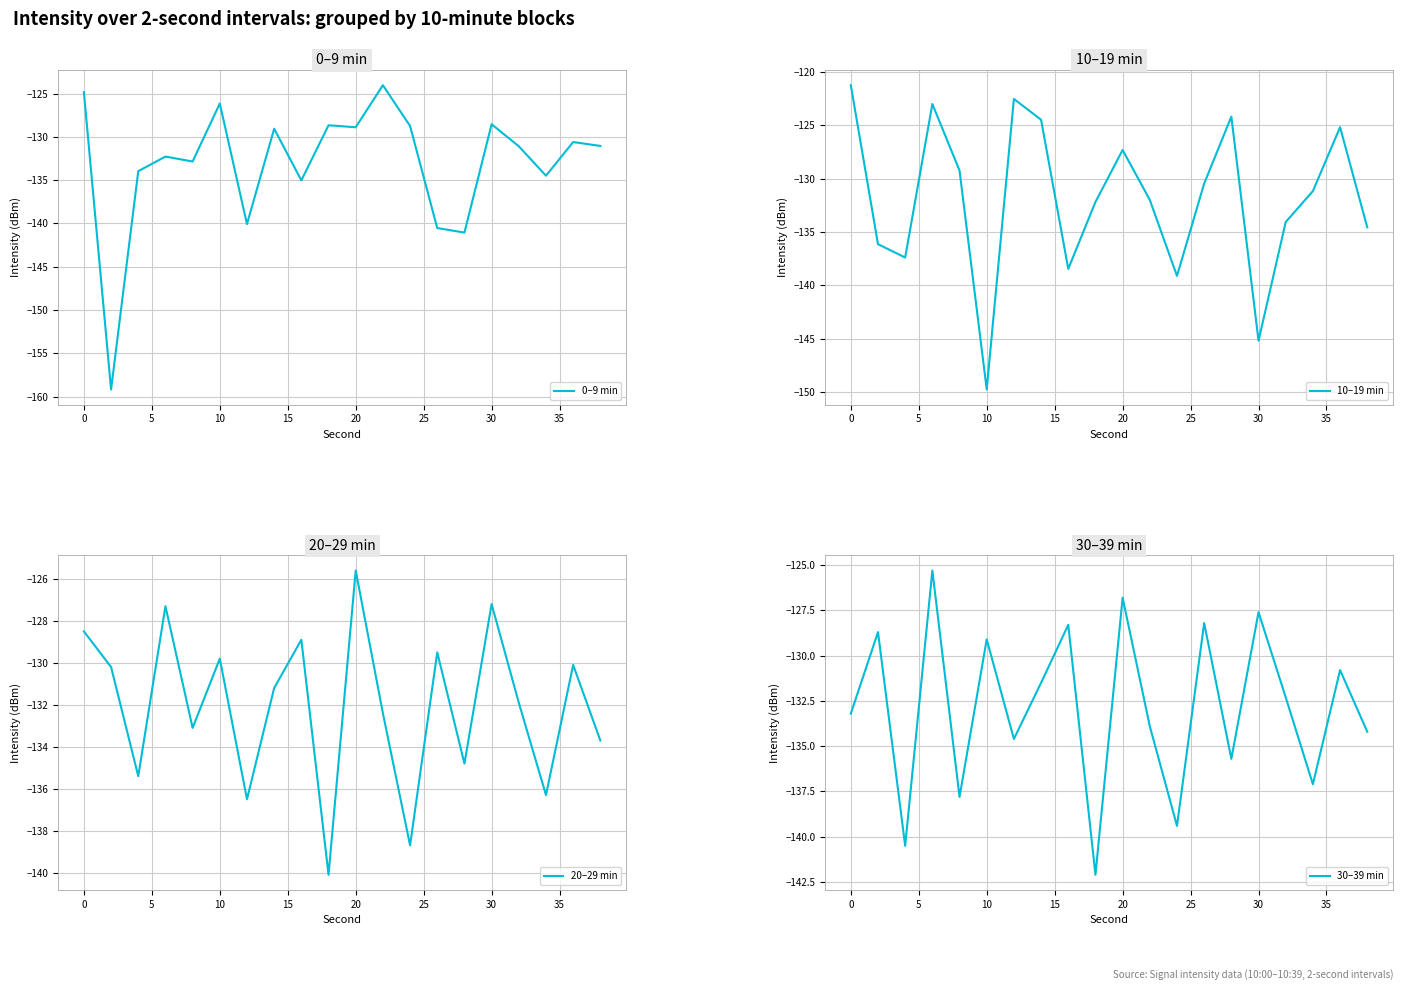

What are all the series names shown in the legend?

0–9 min, 10–19 min, 20–29 min, 30–39 min